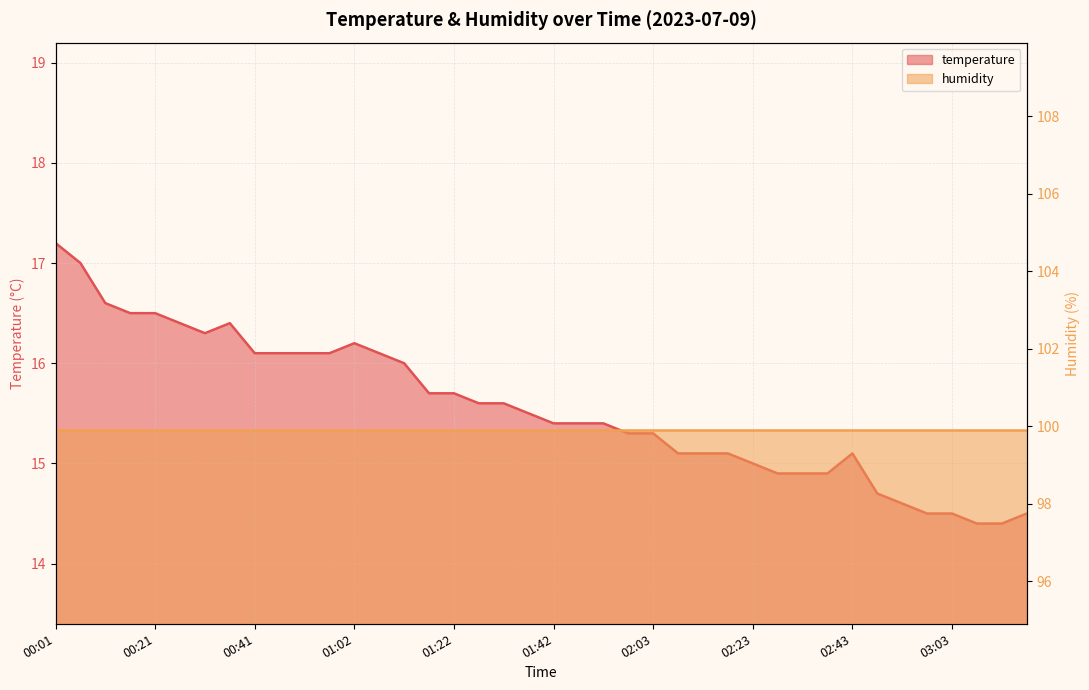

List the labels in order of value, largest first.

00:01, 00:06, 00:11, 00:16, 00:21, 00:26, 00:36, 00:31, 01:02, 00:41, 00:47, 00:52, 00:57, 01:07, 01:12, 01:17, 01:22, 01:27, 01:32, 01:37, 01:42, 01:47, 01:52, 01:58, 02:03, 02:08, 02:13, 02:18, 02:43, 02:23, 02:28, 02:33, 02:38, 02:48, 02:53, 02:58, 03:03, 03:18, 03:08, 03:13